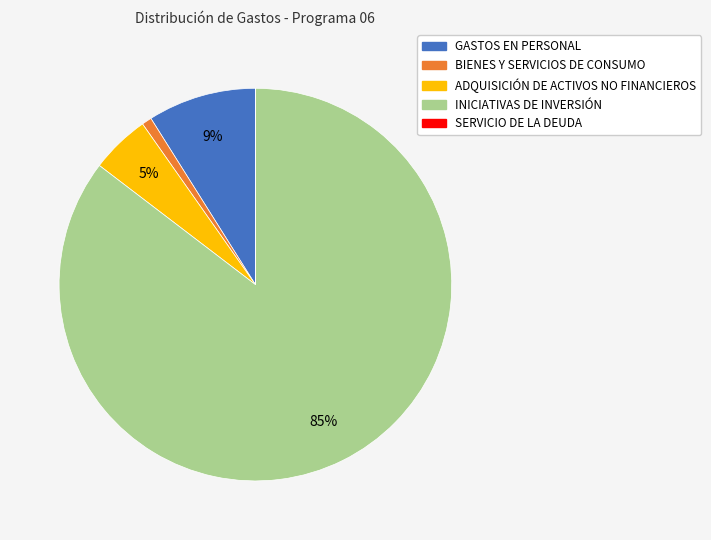

Which category has the biggest portion of the pie?

INICIATIVAS DE INVERSIÓN